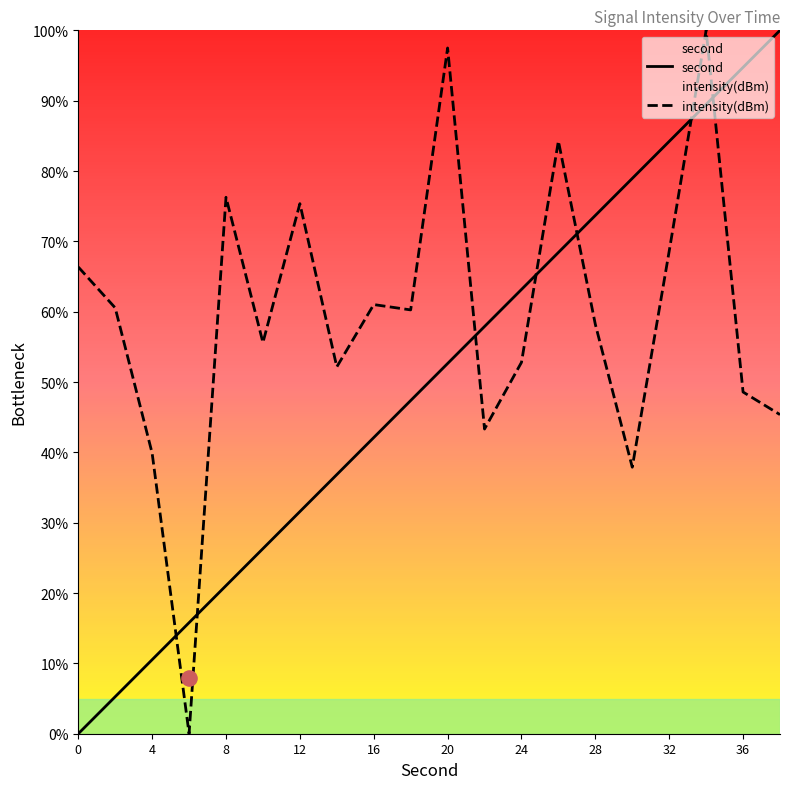

What are all the series names shown in the legend?

second, intensity(dBm)